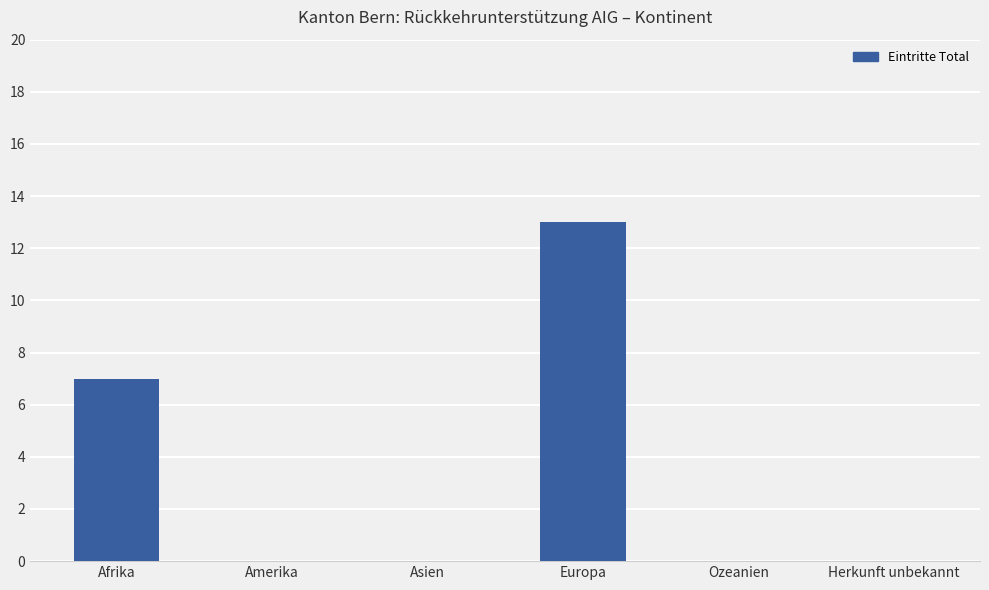

Where is the data nearest to the value 6?

Afrika